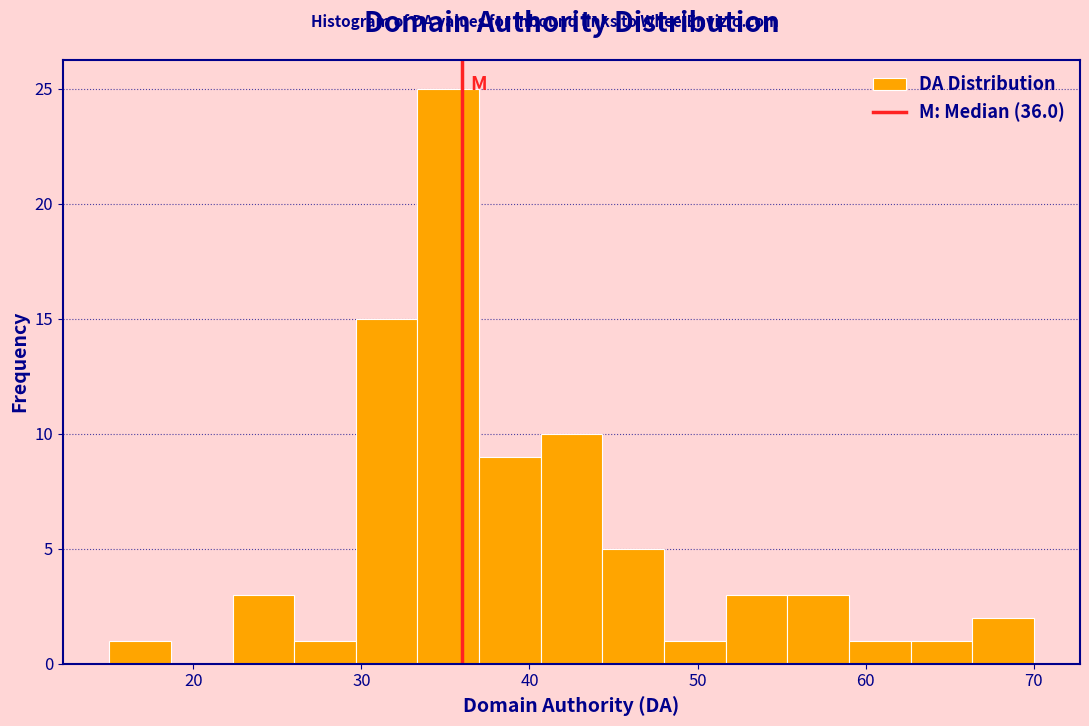

Read against the x-axis, roughly where is the centre of the tallest bar?

35